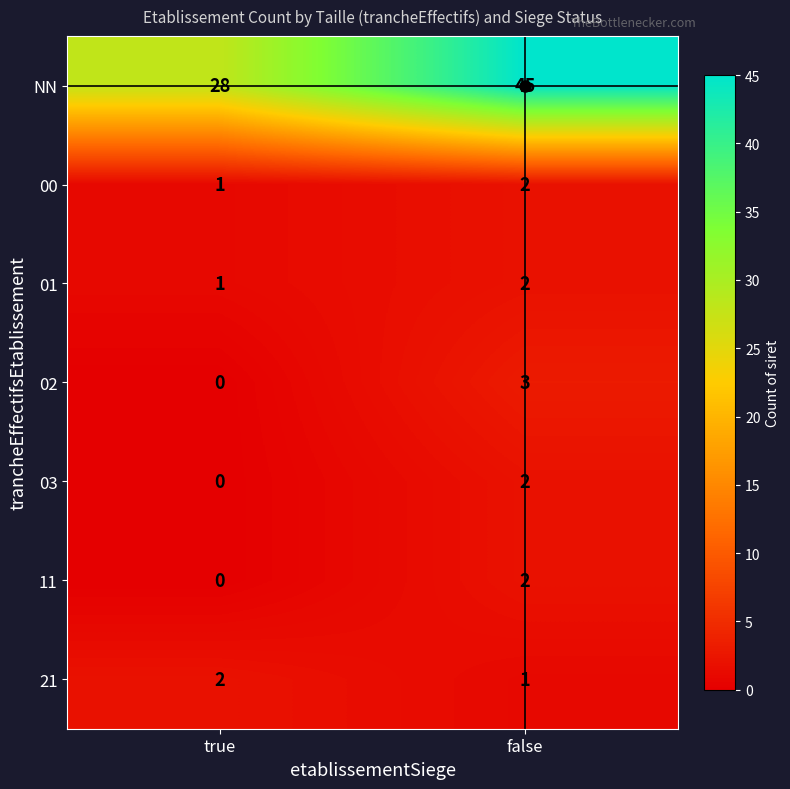

List the labels in order of 03 value, largest first.

false, true